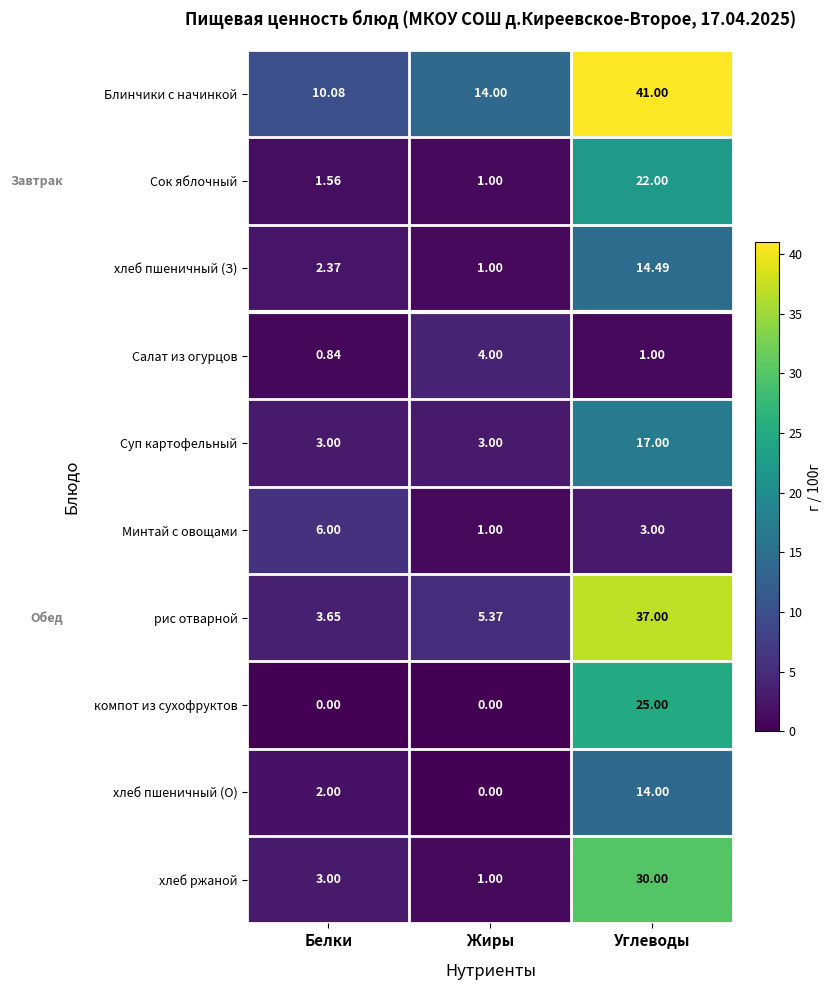

Rank the series by their maximum value, from lowest to highest.

Салат из огурцов, Минтай с овощами, хлеб пшеничный (О), хлеб пшеничный (З), Суп картофельный, Сок яблочный, компот из сухофруктов, хлеб ржаной, рис отварной, Блинчики с начинкой